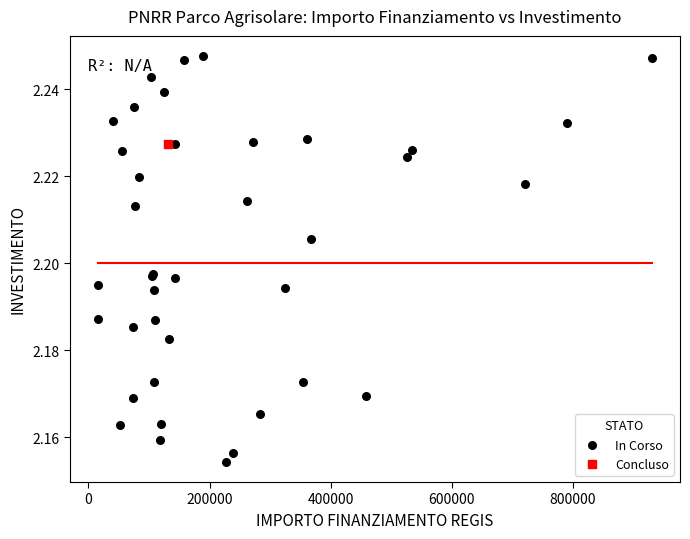

What are all the series names shown in the legend?

In Corso, Concluso